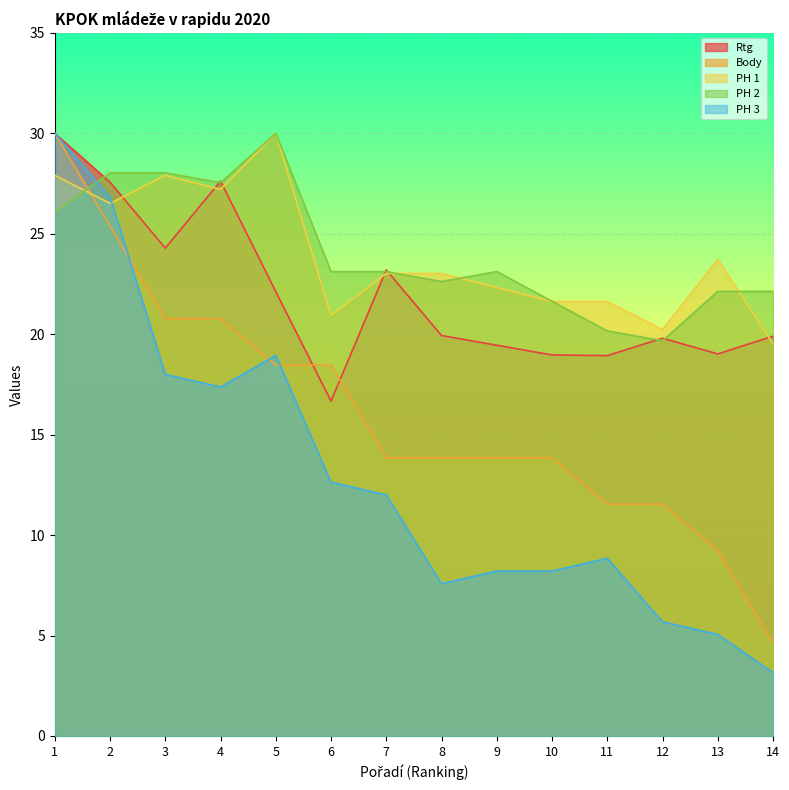

What is the minimum value for Rtg?

16.7